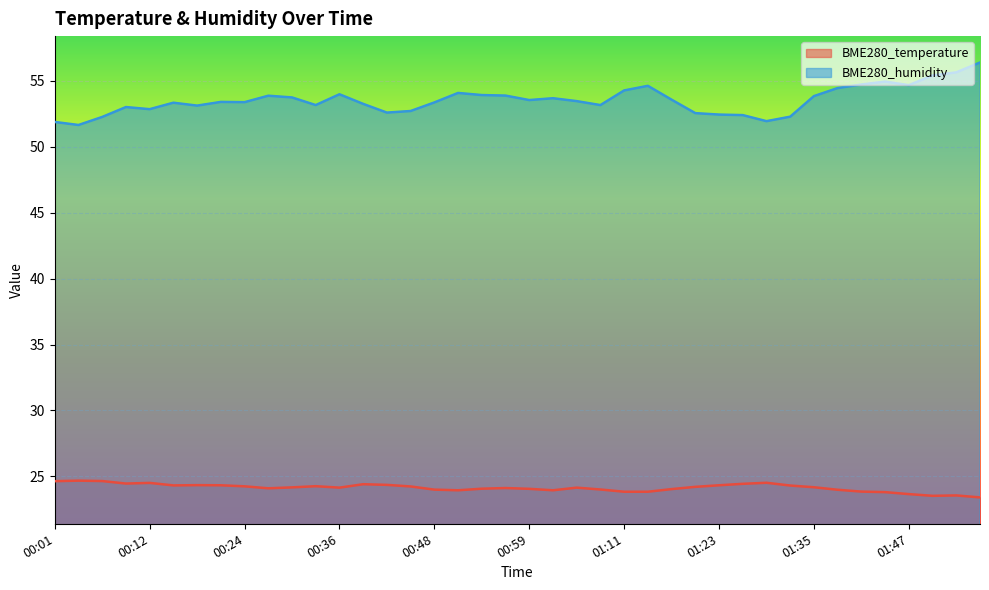

What is the difference between the BME280_humidity values at 00:30 and 01:23?

1.3